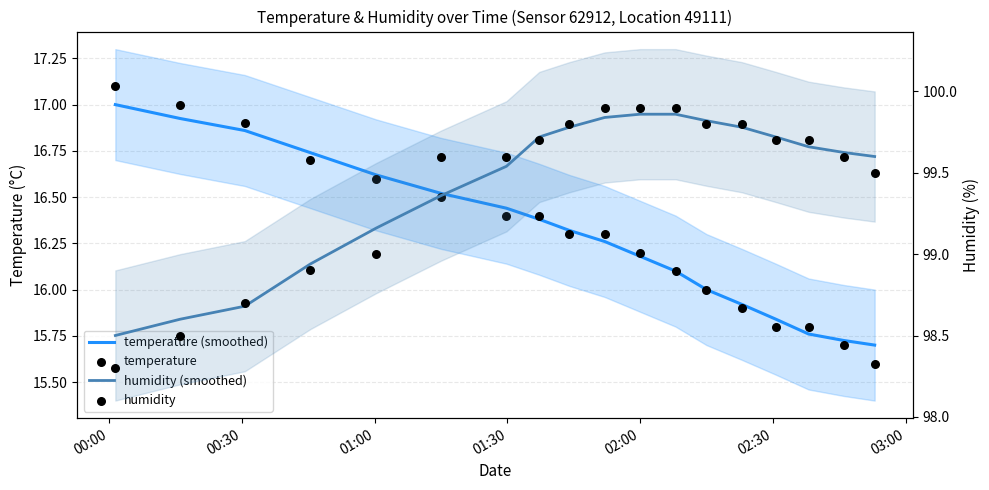

Is the value of temperature at 15 greater than the value of humidity (smoothed) at 10?

No